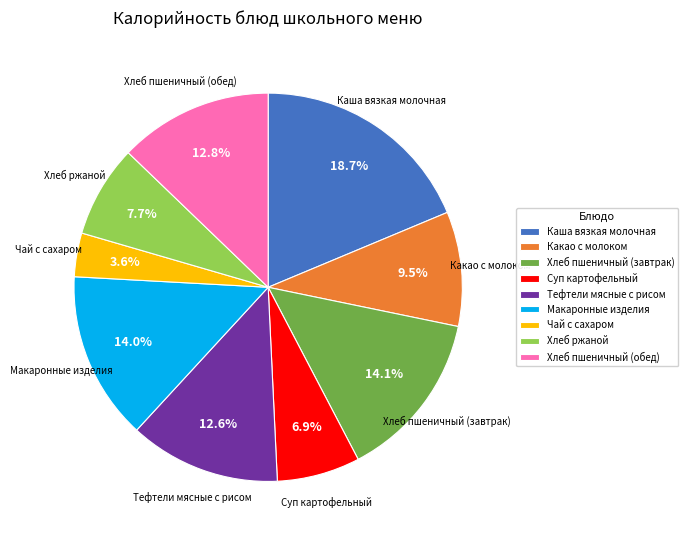

Does any single category account for the majority?

No